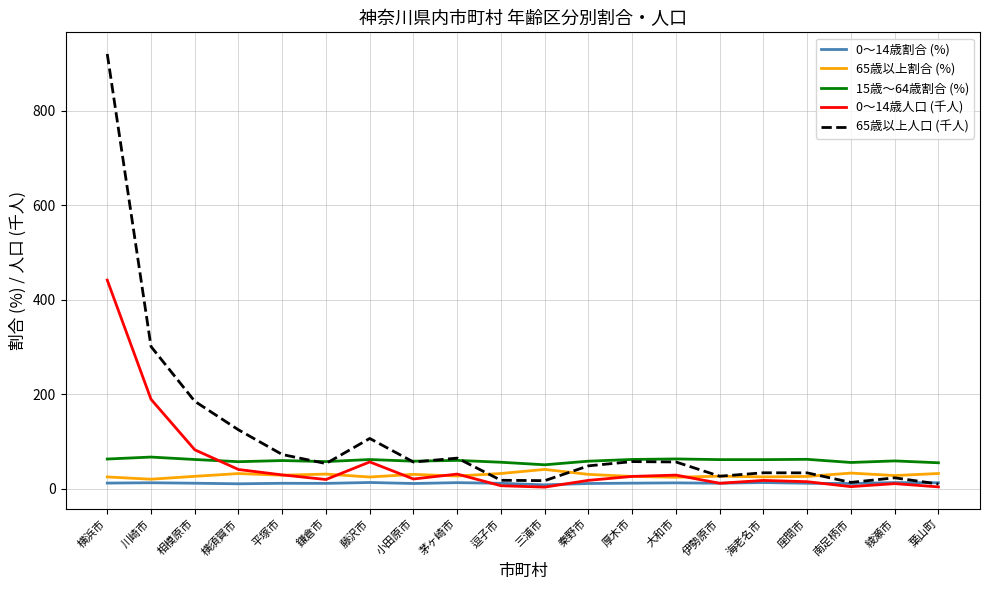

What are all the series names shown in the legend?

0～14歳割合 (%), 65歳以上割合 (%), 15歳～64歳割合 (%), 0～14歳人口 (千人), 65歳以上人口 (千人)